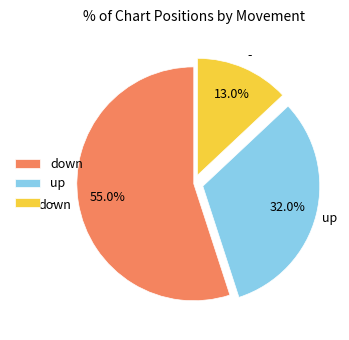

Does down account for over 50% of the chart?

Yes